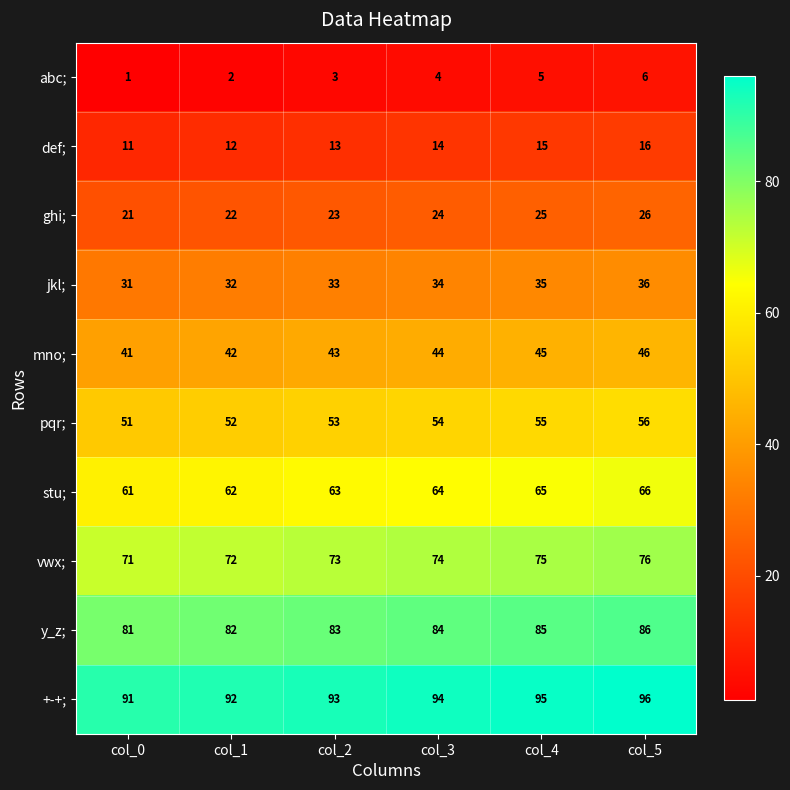

What is the spread (max minus min) of values at col_4?

90